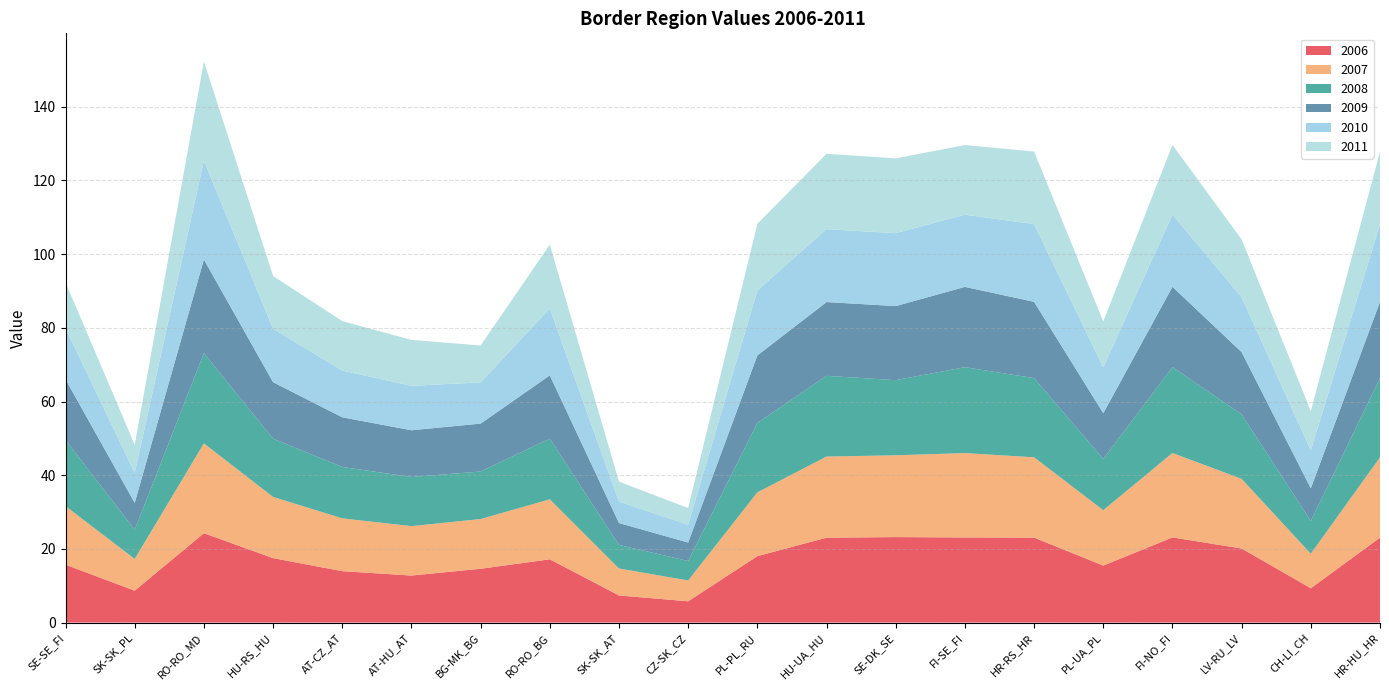

Reading left to right, transcribe all the data shown in this chart.

2006: 15.7	8.7	24.3	17.5	13.9	12.8	14.6	17.2	7.4	5.8	18.0	23.0	23.2	23.1	23.1	15.5	23.1	20.1	9.3	23.1
2007: 15.9	8.6	24.4	16.6	14.3	13.4	13.5	16.3	7.3	5.6	17.3	22.0	22.2	22.9	21.8	15.0	22.9	18.9	9.4	21.8
2008: 17.9	7.9	24.5	15.8	14.0	13.3	12.9	16.5	6.4	5.3	18.8	21.9	20.4	23.3	21.5	13.9	23.3	17.5	8.9	21.5
2009: 16.5	7.3	25.4	15.3	13.5	12.7	13.0	17.2	6.0	5.0	18.3	20.0	20.1	21.8	20.7	12.4	21.8	16.9	8.8	20.7
2010: 13.9	8.1	26.8	14.5	12.7	12.1	11.2	18.2	5.8	4.8	17.7	19.8	19.8	19.6	21.1	12.4	19.6	14.9	10.3	21.1
2011: 12.4	7.7	26.9	14.3	13.4	12.5	10.0	17.3	5.4	4.5	18.1	20.5	20.3	18.9	19.7	12.5	18.9	15.7	10.6	19.7